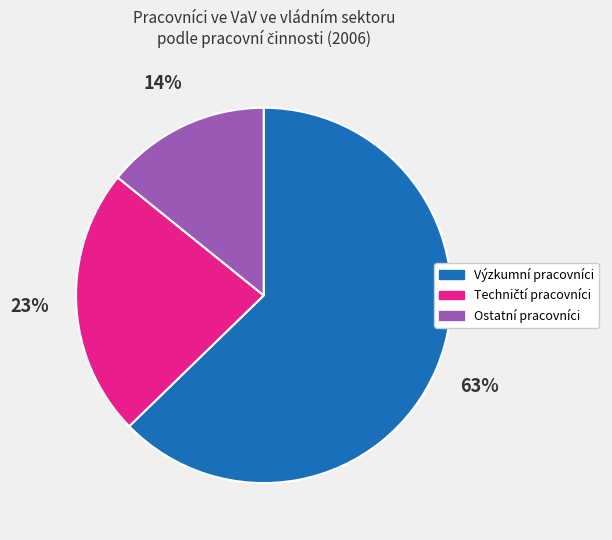

How many slices are in this pie chart?

3